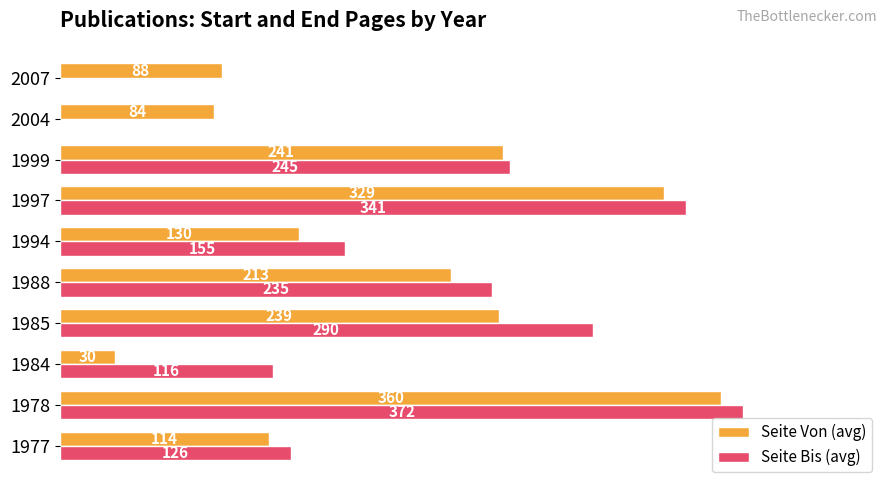

Is the value of Seite Bis (avg) at 1978 greater than the value of Seite Von (avg) at 1988?

Yes